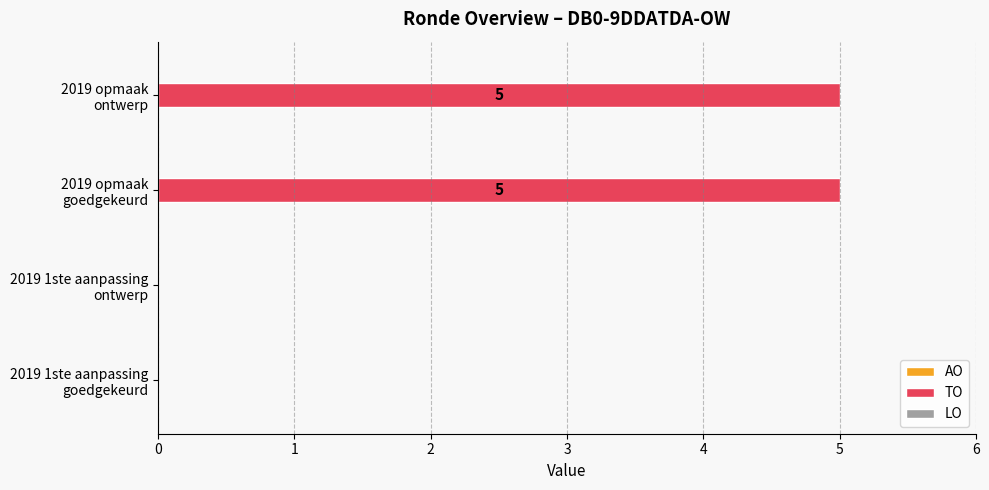

What is the sum of all values?

10